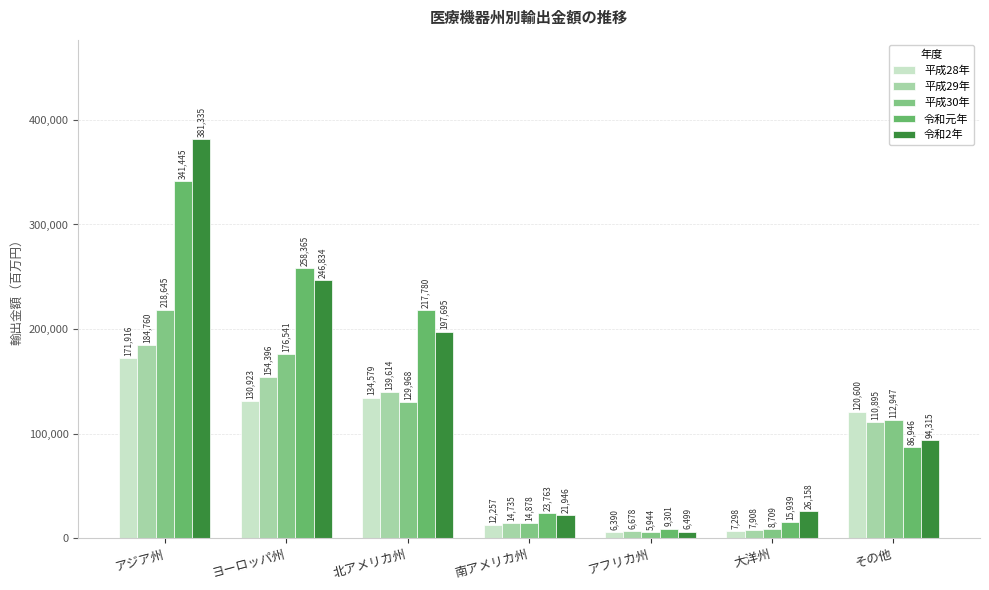

How many bars are there in each group?

5